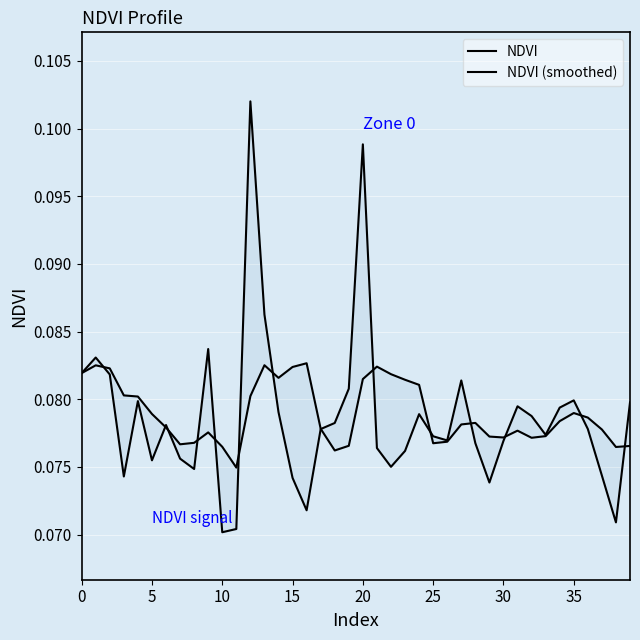

Is this an area chart (filled region under the line)?

No